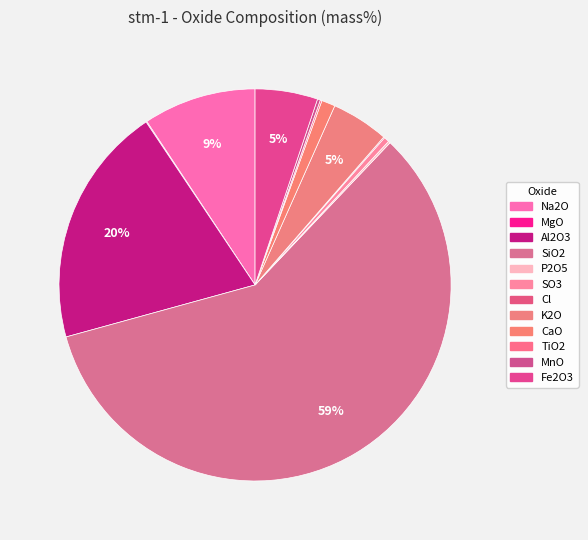

What is the smallest slice in the pie chart?

MgO